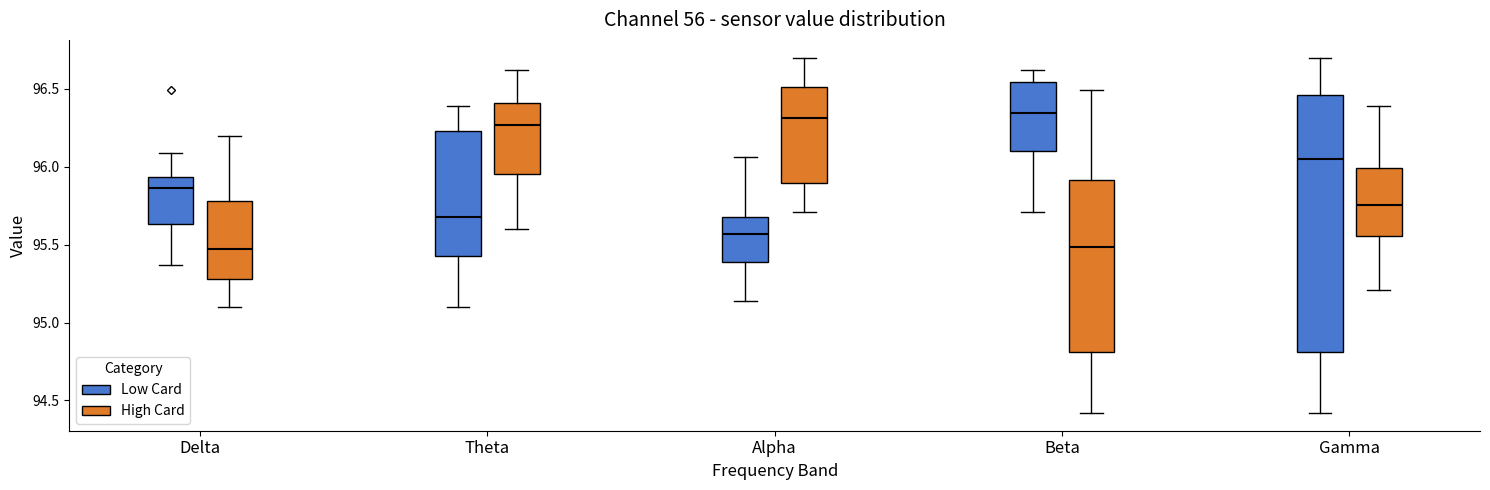

Where is the upper edge of the box for Alpha (Low Card) on the y-axis? The values are not printed on the chart, so give them approximately, as read against the axis.

95.70